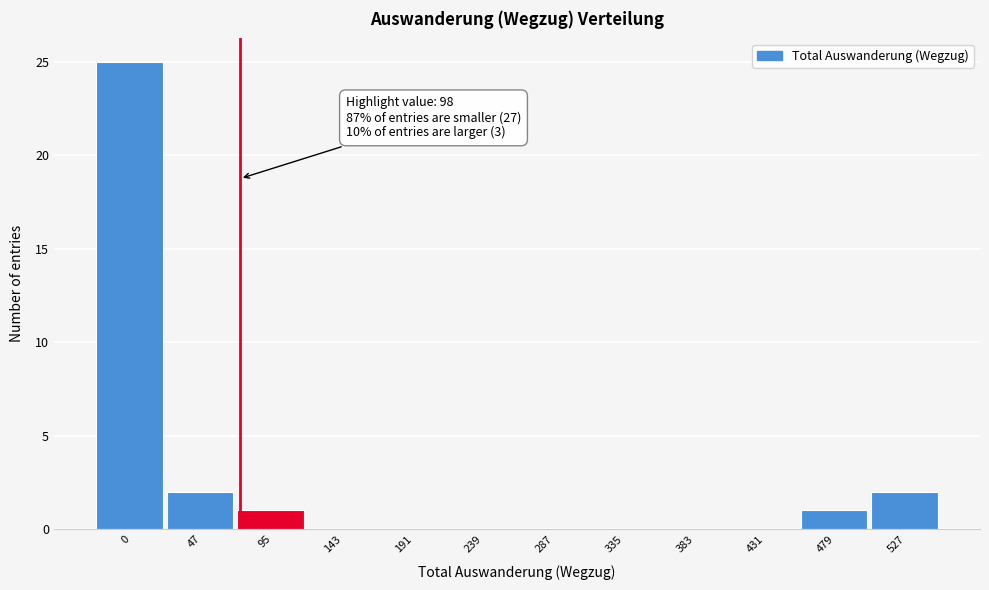

Reading left to right, extract all data points from this chart.

0=25	47=2	95=1	143=0	191=0	239=0	287=0	335=0	383=0	431=0	479=1	527=2